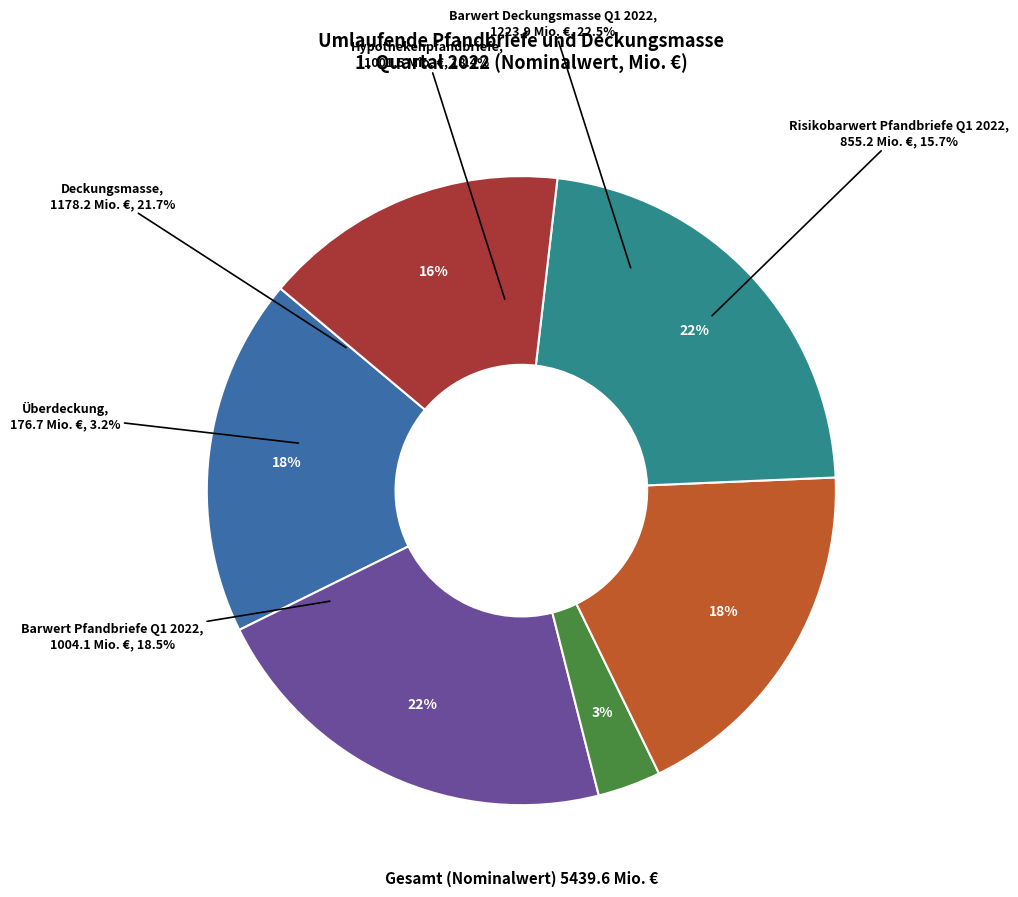

To the nearest percent, what percentage of the pie is Risikobarwert Pfandbriefe Q1 2022?

16%